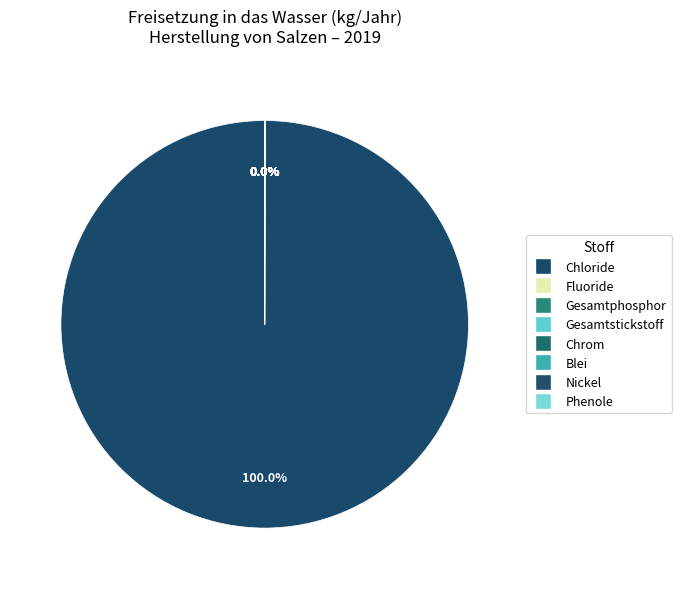

How many slices are in this pie chart?

8